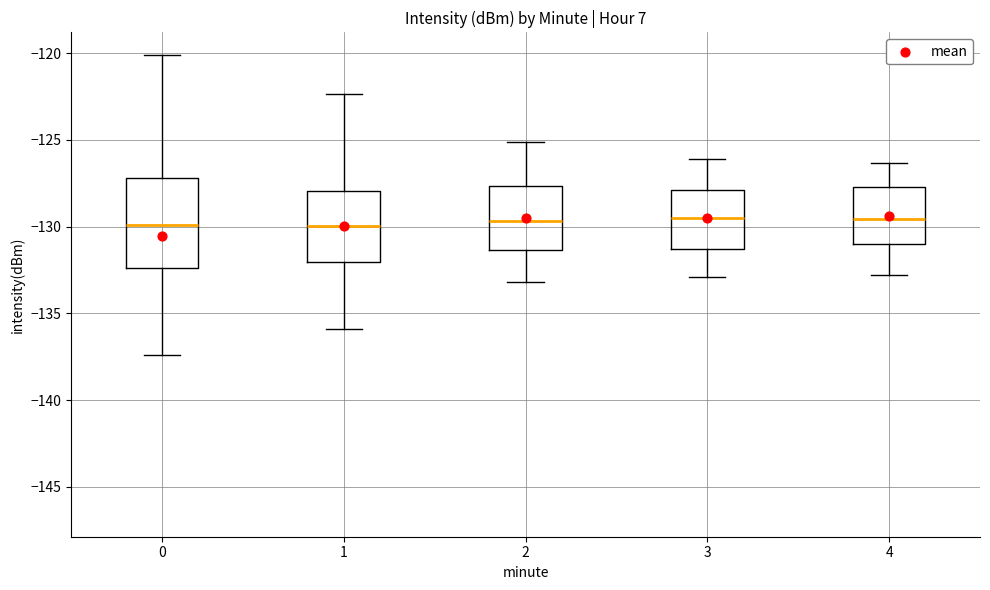

Where does the lower whisker of the box at x = 2 end on the y-axis? The values are not printed on the chart, so give them approximately, as read against the axis.

-133.0